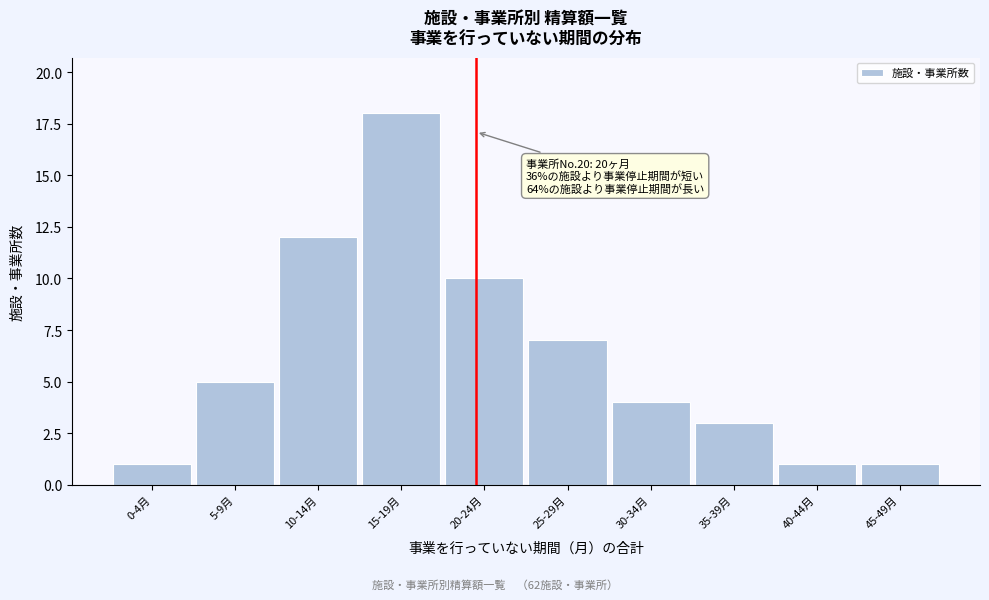

Reading left to right, extract all data points from this chart.

1	5	12	18	10	7	4	3	1	1